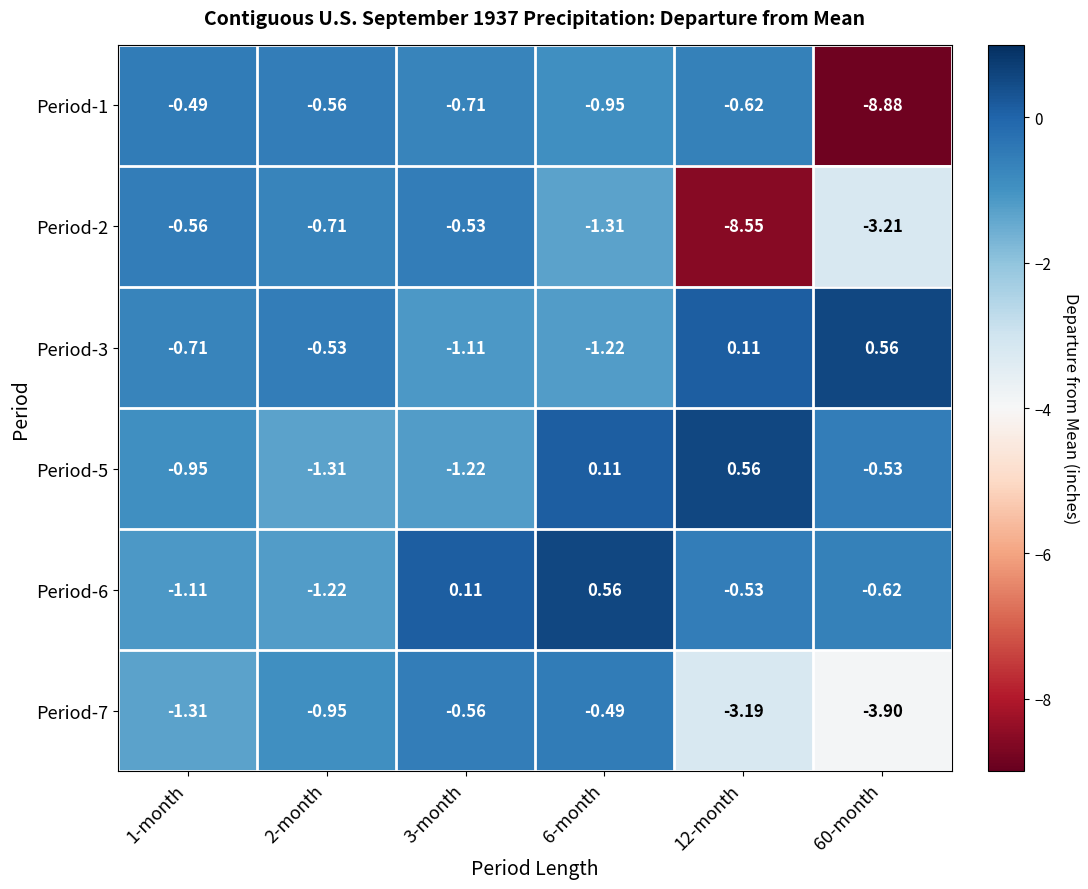

How many values in Period-6 are above zero?

2